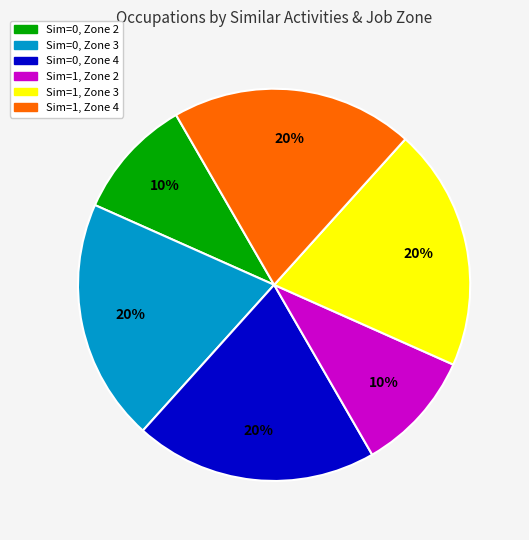

To the nearest percent, what is the difference between the largest and smallest slice percentages?

10%